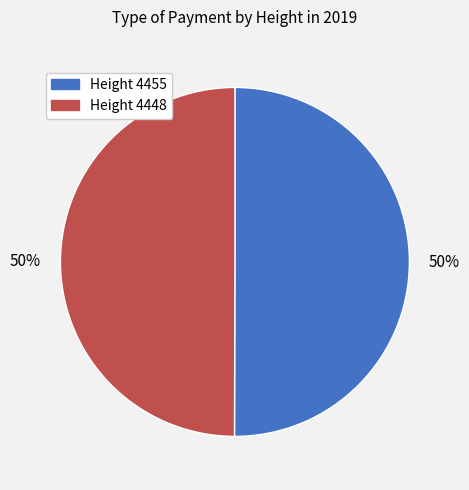

Which slice is the smallest?

4448